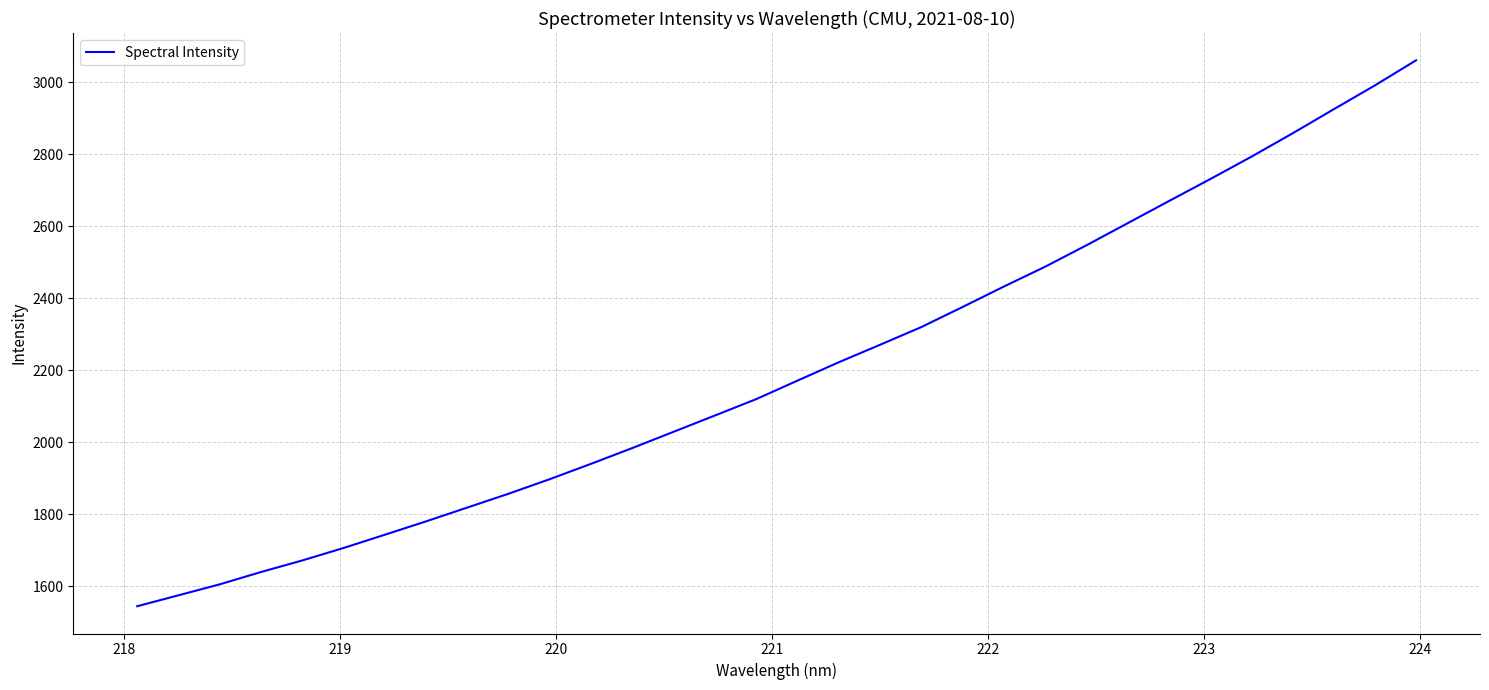

What is the maximum value shown in the chart?

3060.9